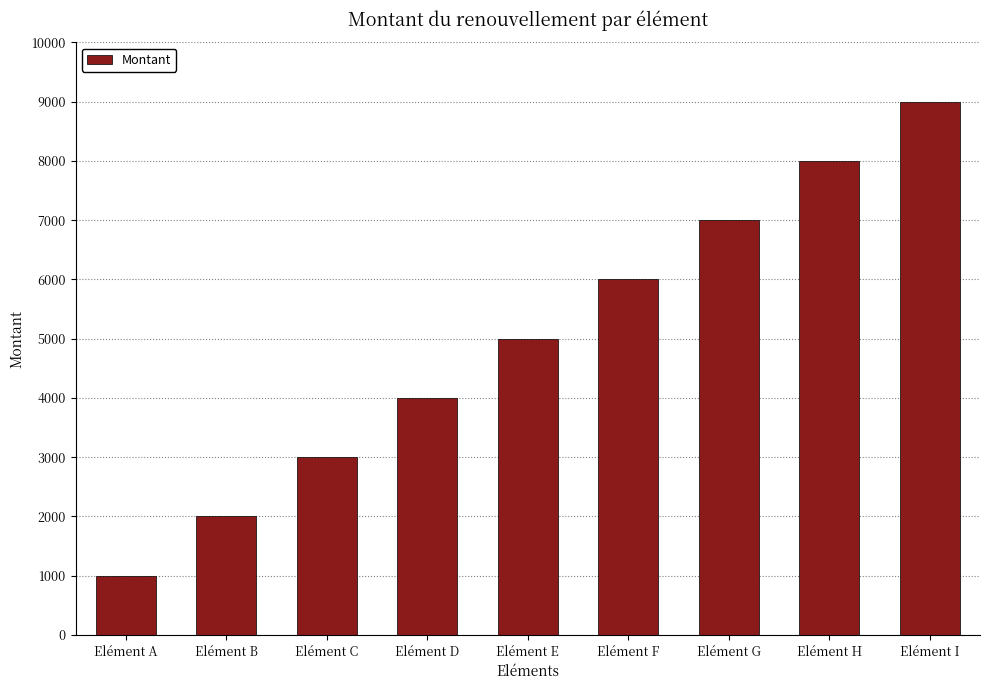

What is the difference between the maximum and minimum values?

8000